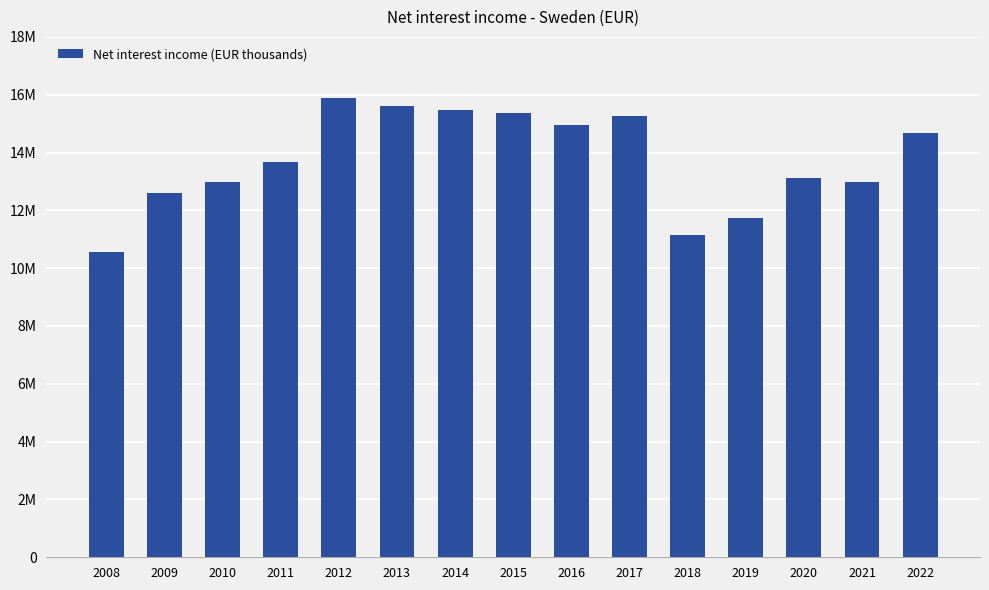

What is the sum of the values at 2013 and 2015?

30970469